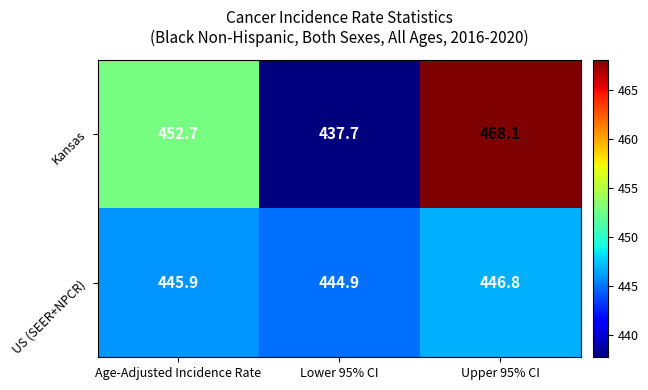

What is the spread (max minus min) of values at Upper 95% CI?

21.3